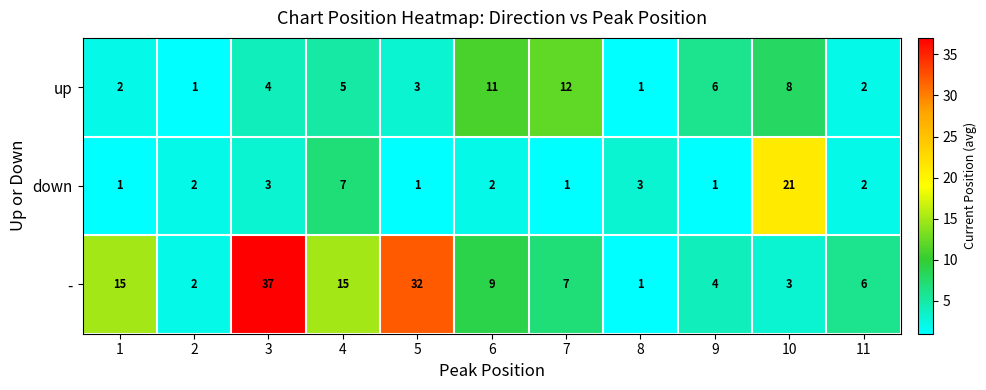

What is the maximum value shown in the chart?

37